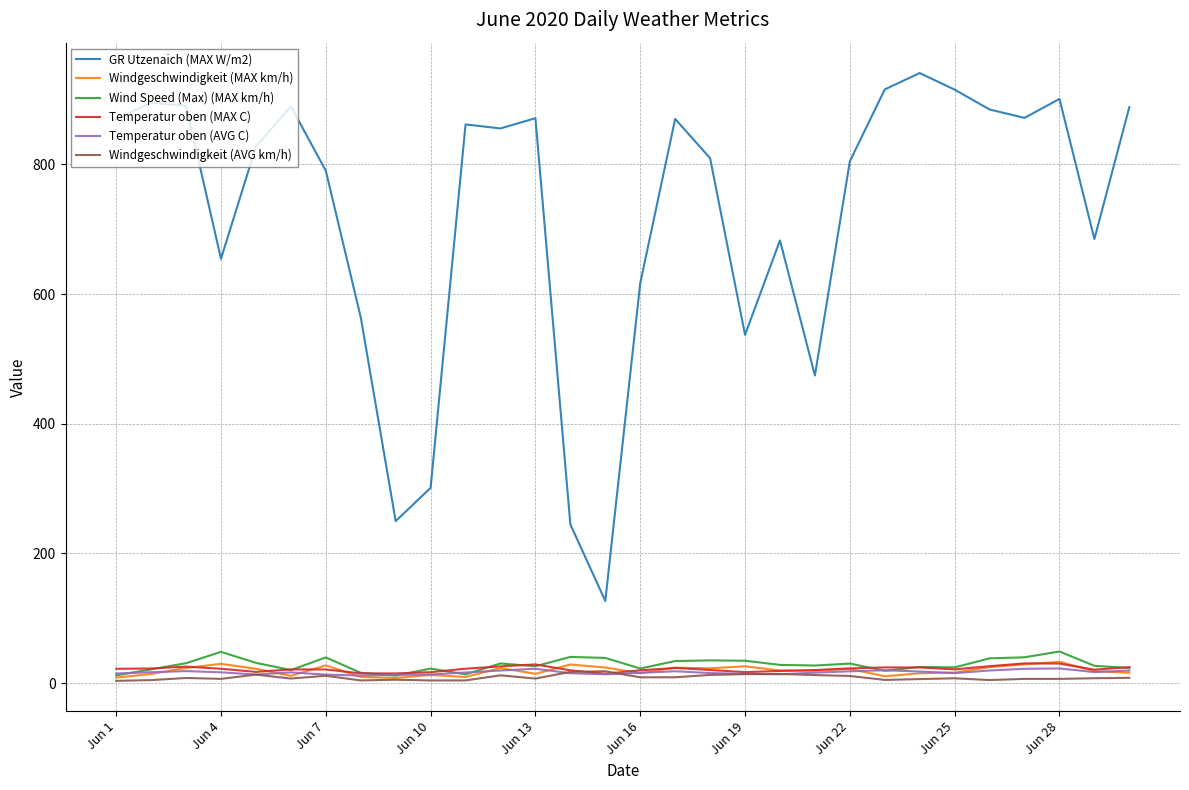

Which series has the largest range (max minus min)?

GR Utzenaich (MAX W/m2)